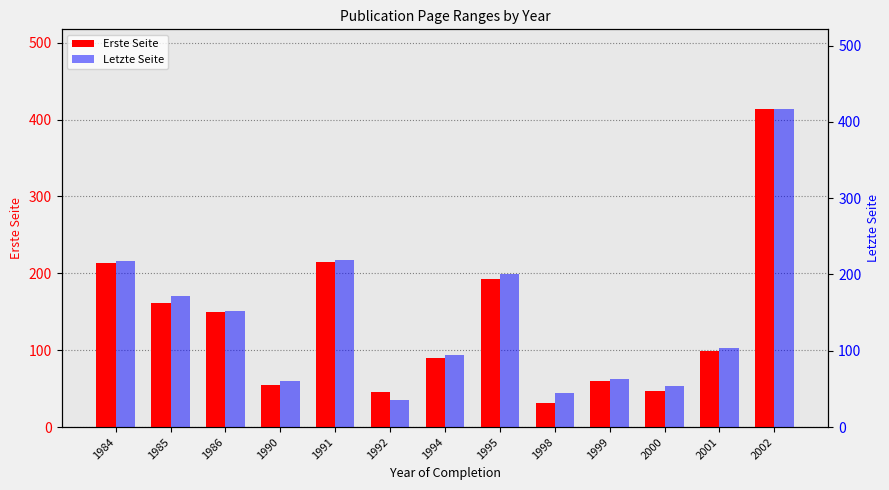

At which category does the chart reach its peak across all series?

2002